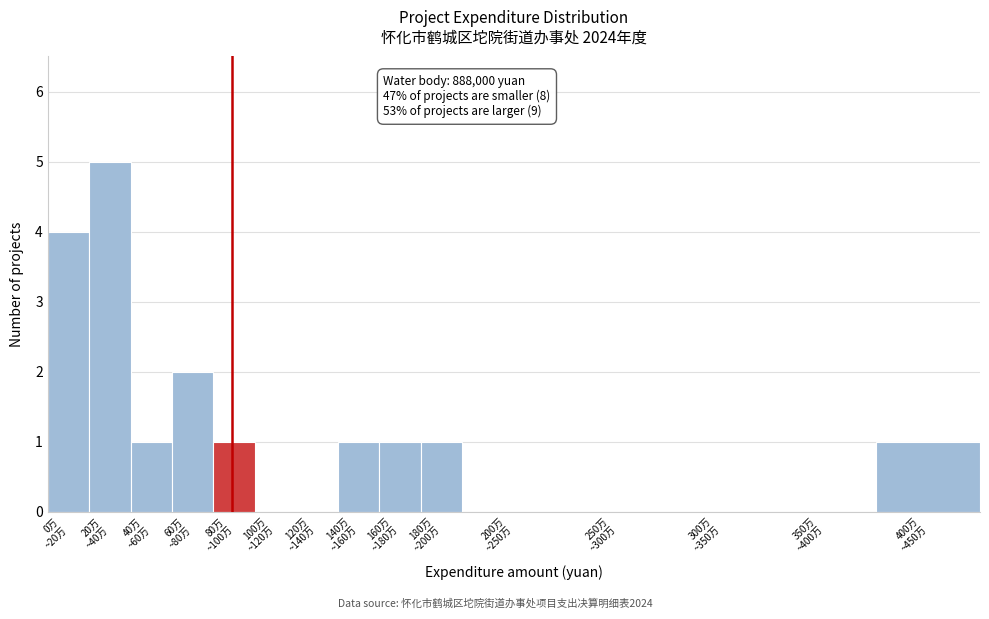

What is the maximum value shown in the chart?

5